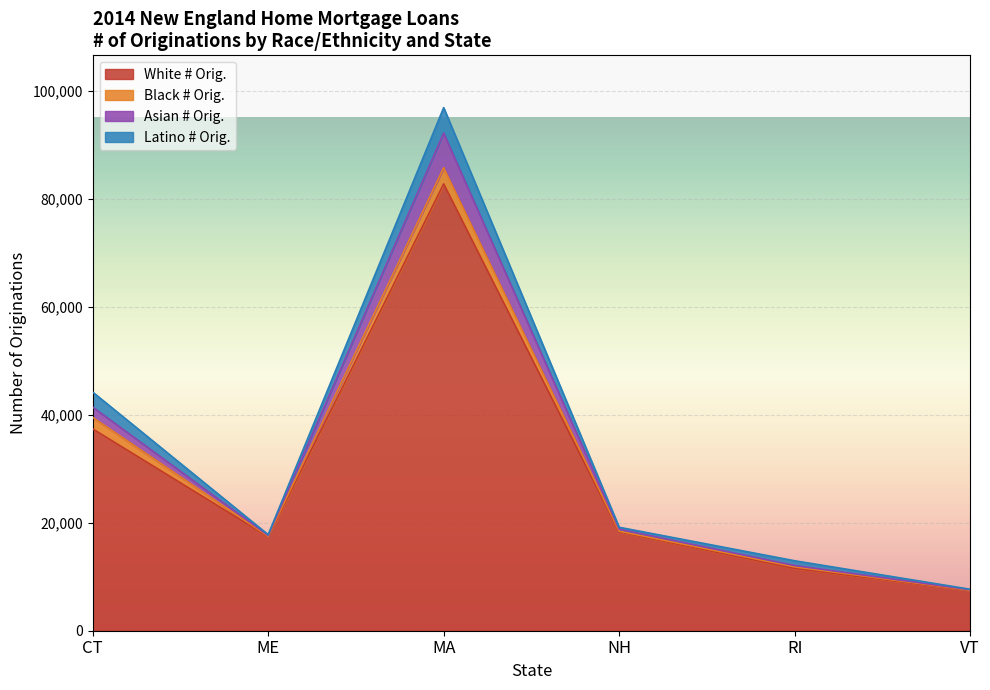

At how many categories does at least one series exceed 71213?

1